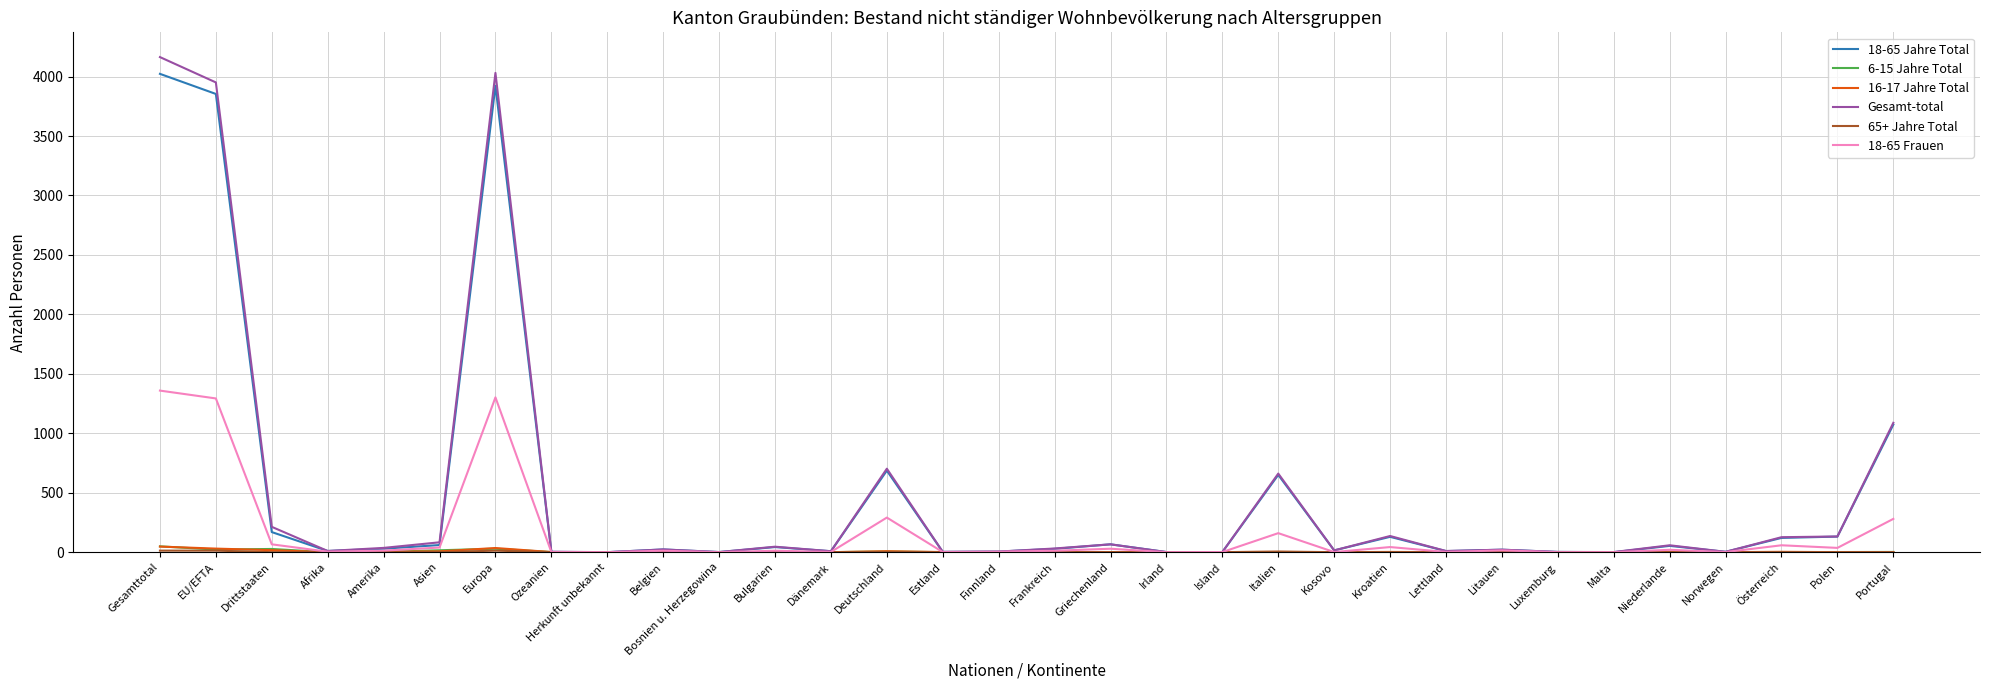

What is the spread (max minus min) of values at Deutschland?

701